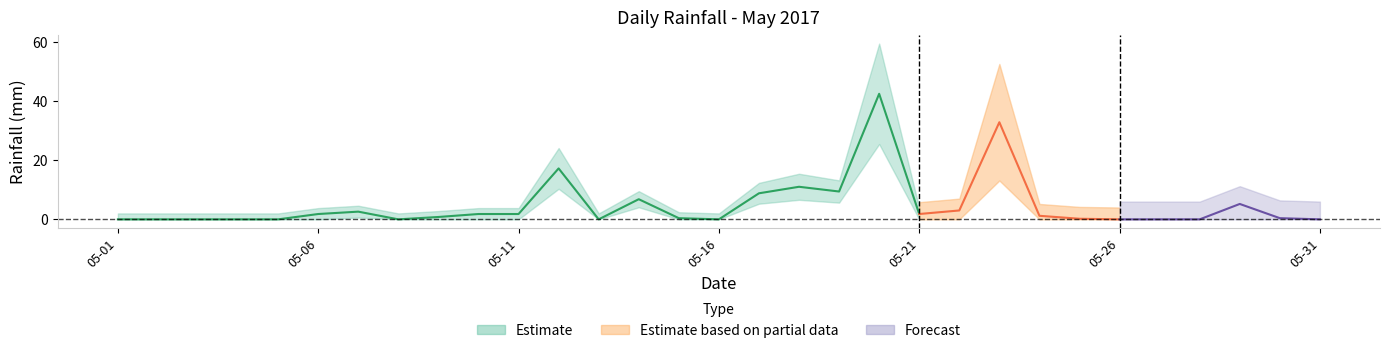

Which has a higher value, 2017-05-17 or 2017-05-02?

2017-05-17